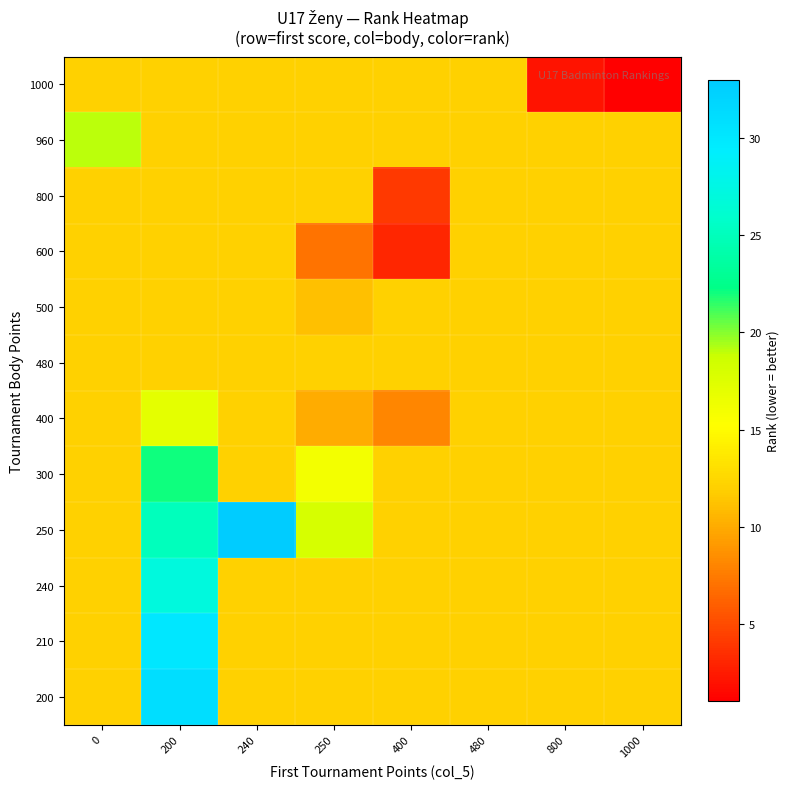

At which category is the sum across all series the highest?

200